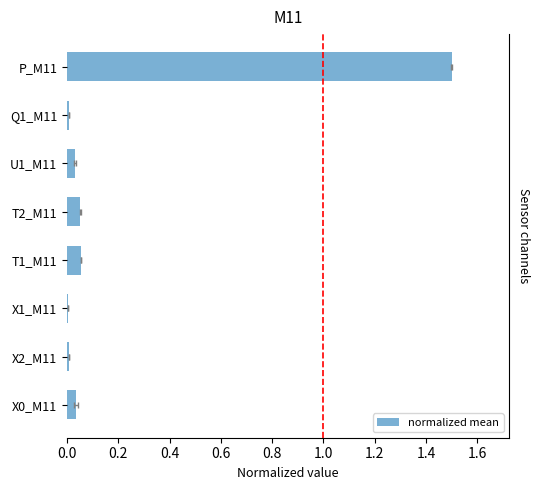

What position from the left is Q1_M11?

7